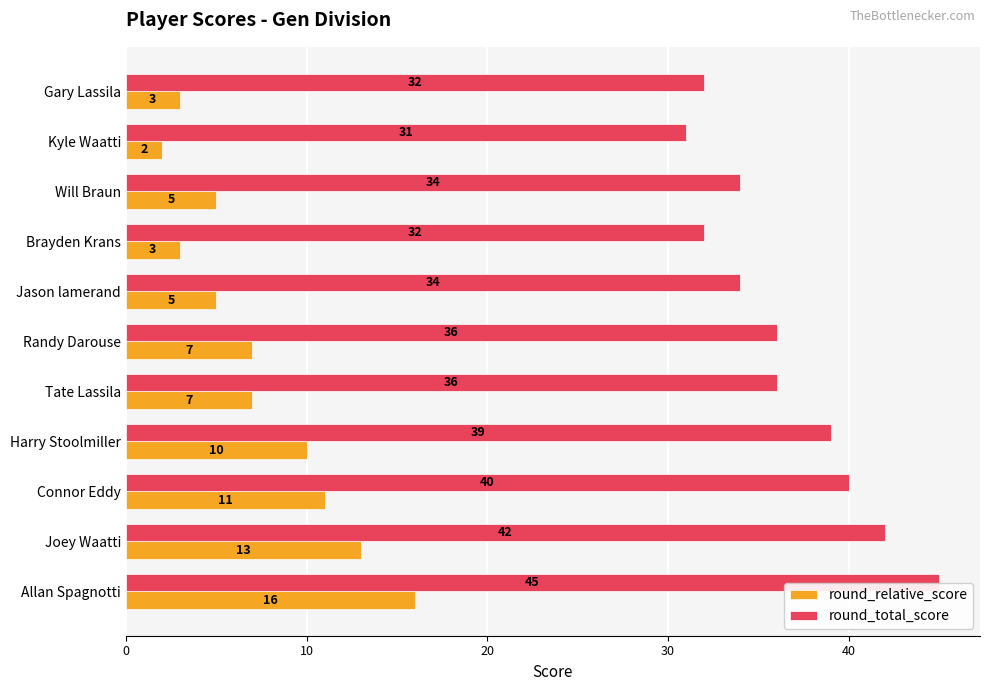

At which label is round_total_score closest to 38?

Harry Stoolmiller